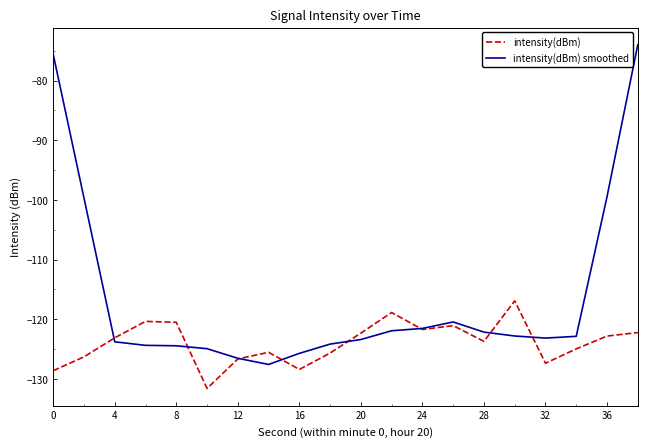

How many lines are shown in the chart?

2